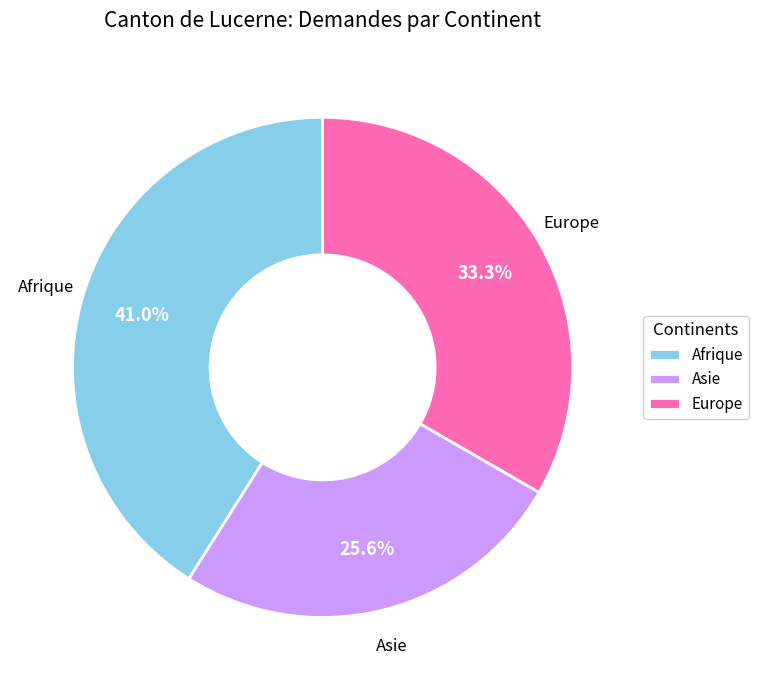

Is it true that Afrique is 41% of the pie?

True